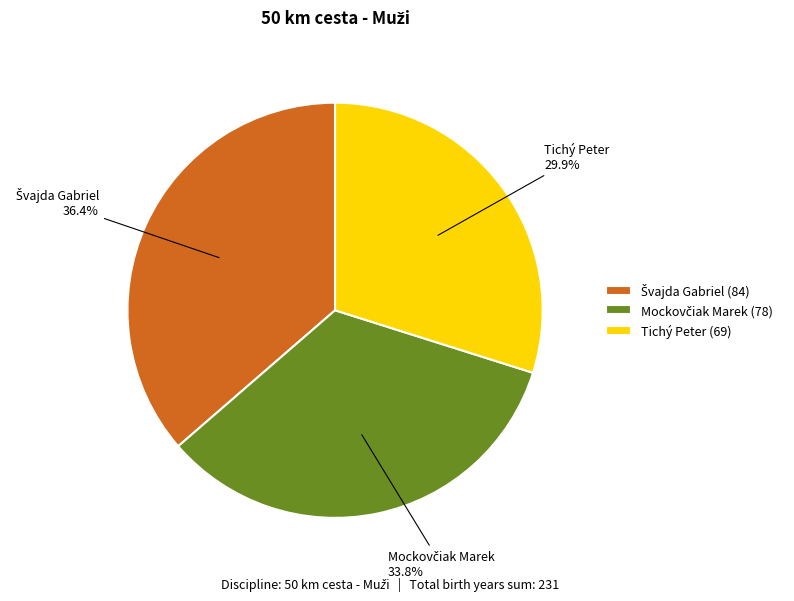

To the nearest percent, what is the average slice percentage?

33%